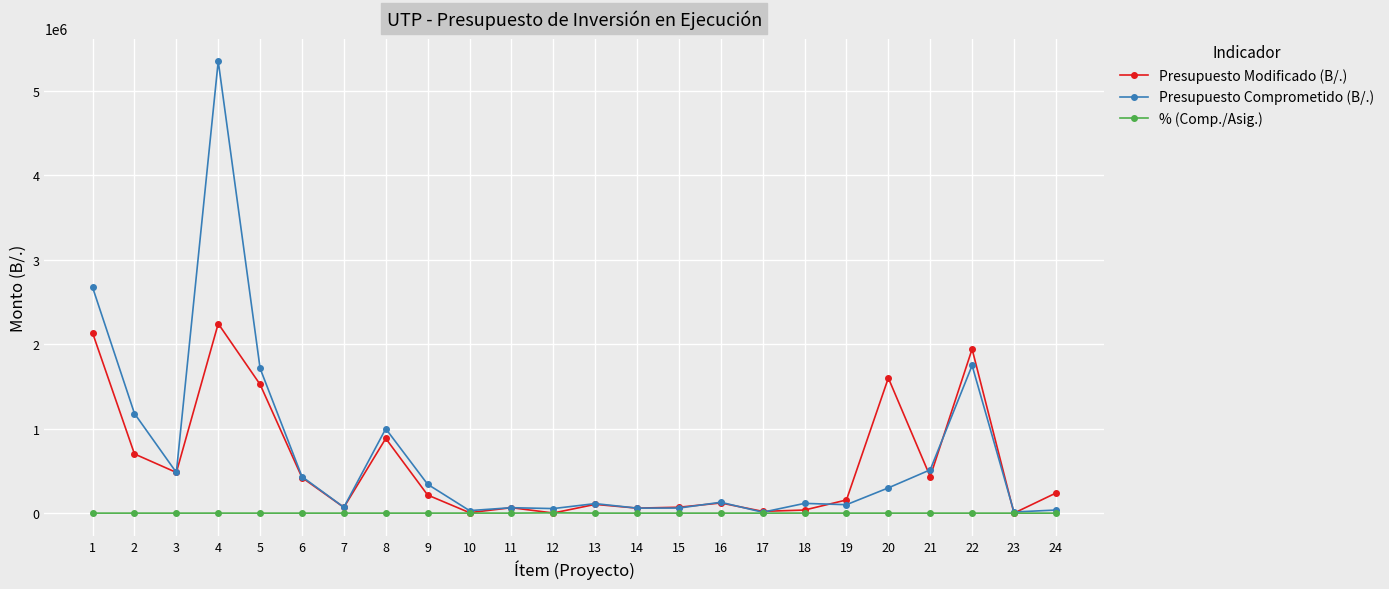

Which series has the widest spread of values?

Presupuesto Comprometido (B/.)